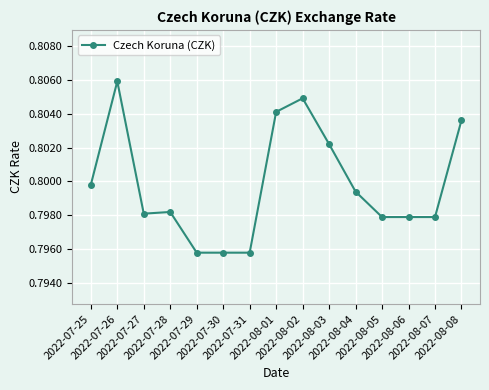

What position from the left is 2022-08-02?

9